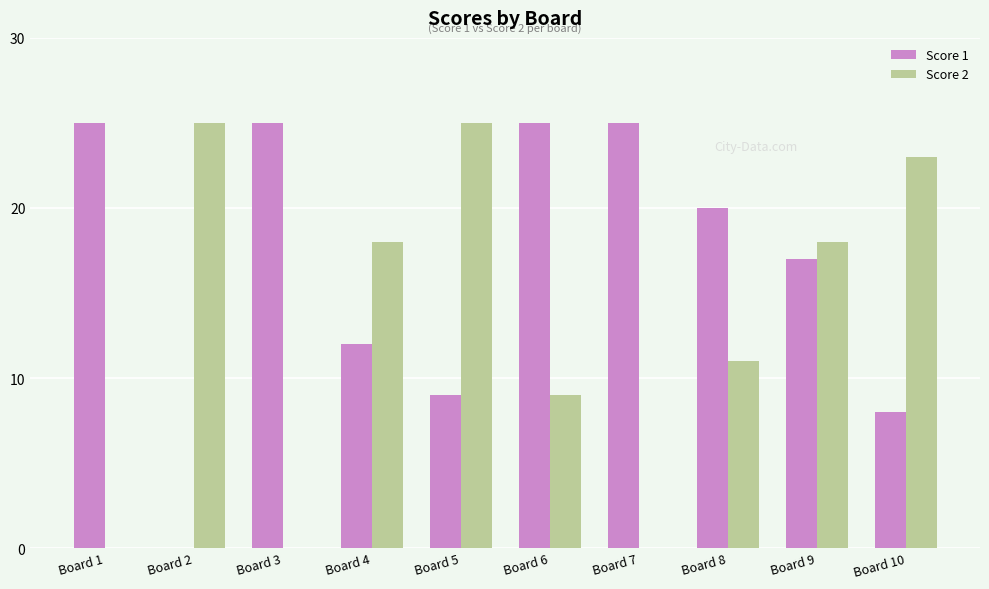

Is the value of Score 2 at Board 3 greater than the value of Score 1 at Board 5?

No